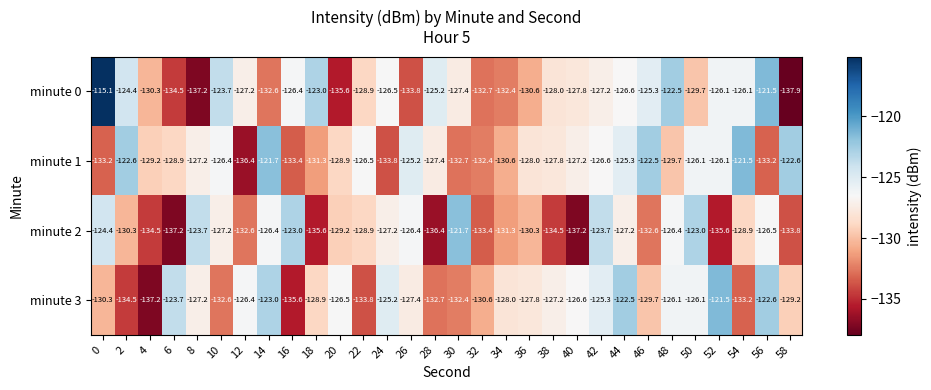

At which category is the sum across all series the highest?

44